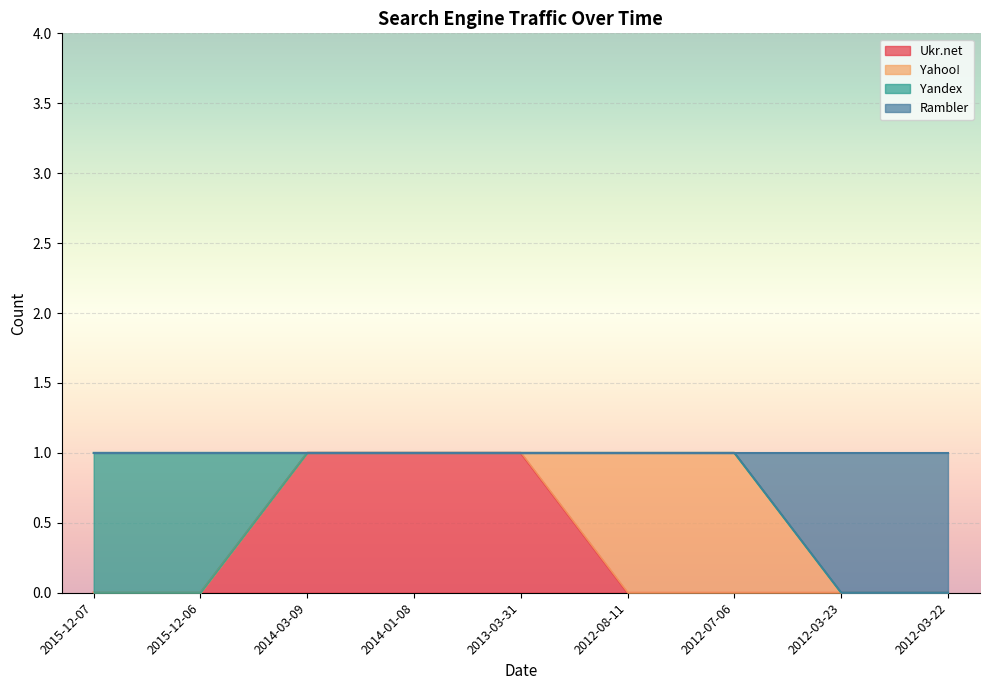

Between 2015-12-07 and 2012-03-22, which is larger?

2015-12-07